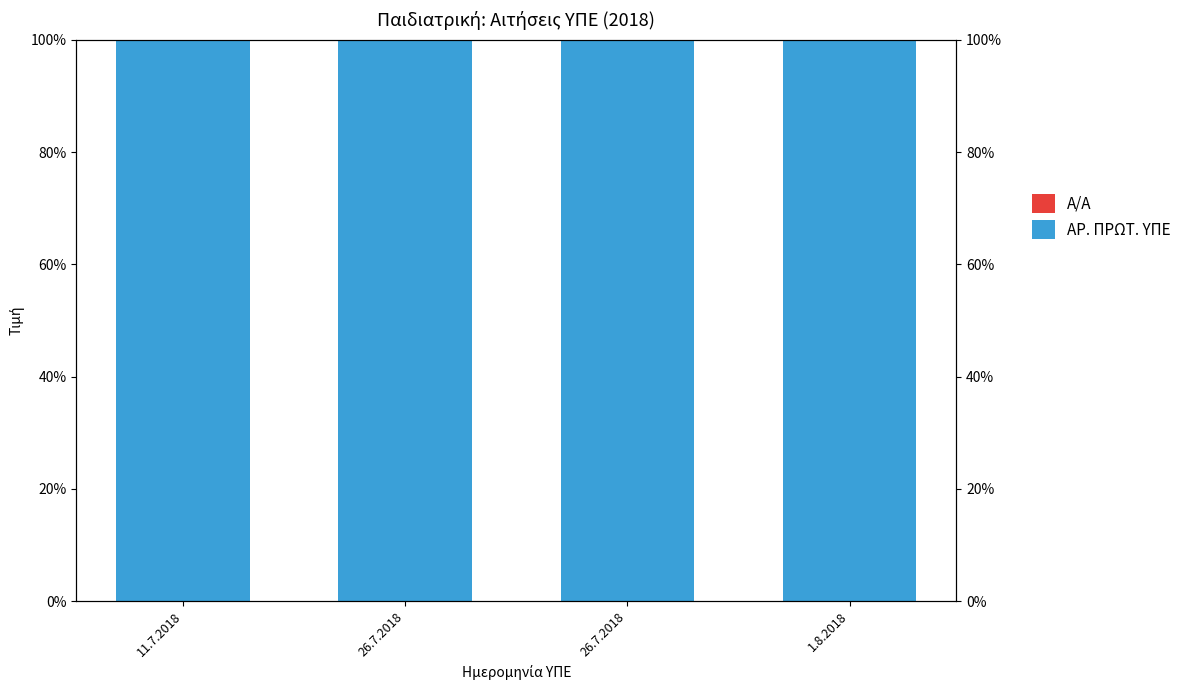

Where is Α/Α nearest to the value 0?

11.7.2018